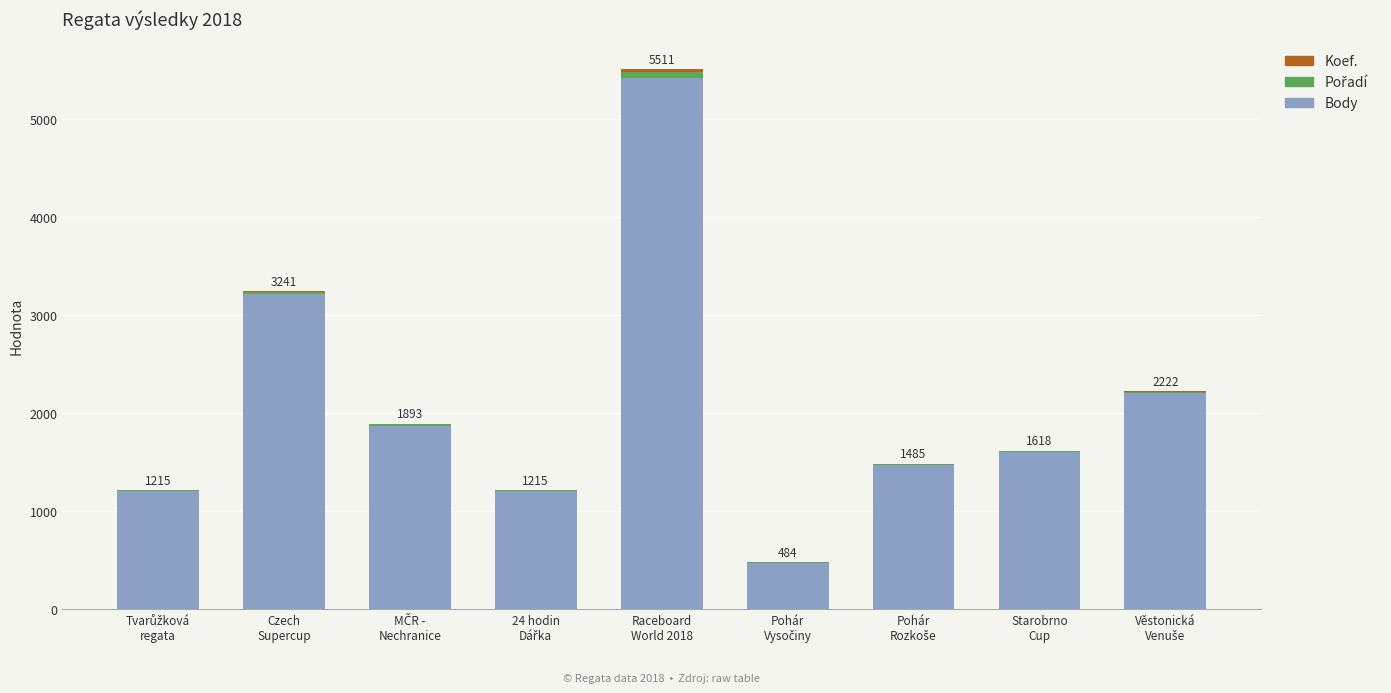

What is the maximum value for Body?

5417